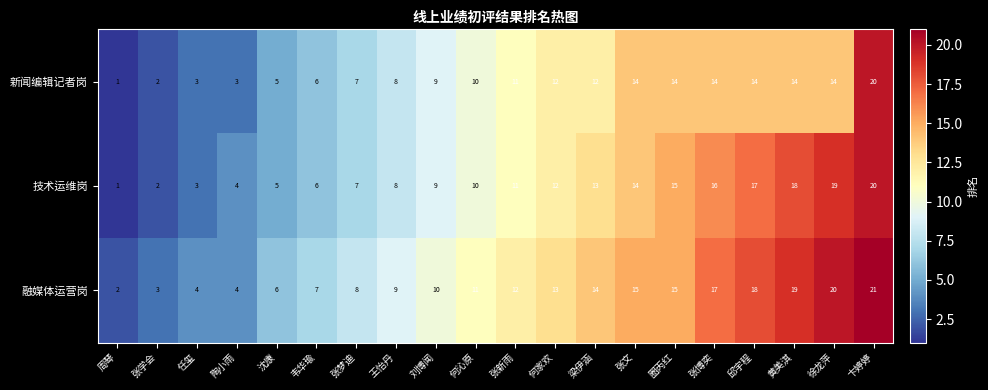

At which category is the sum across all series the highest?

卞婷婷